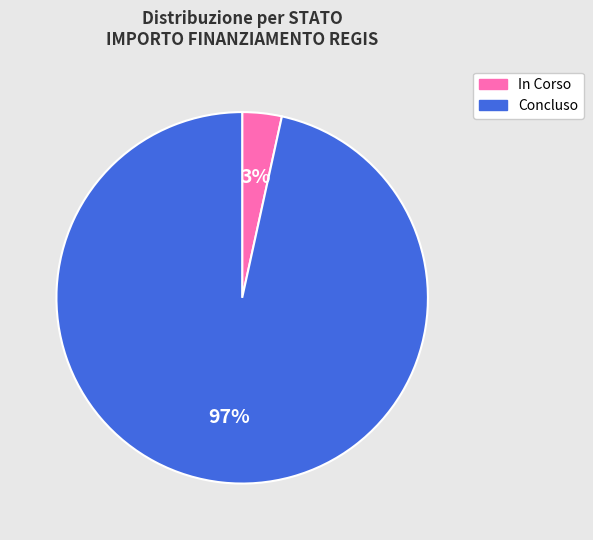

Is In Corso the majority of the pie?

No